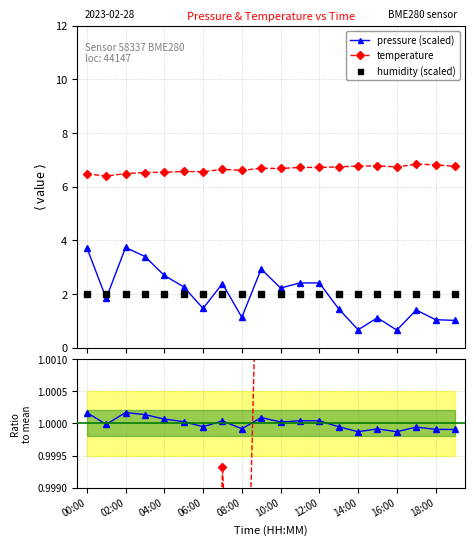

The value of temperature at 19 is 2.0. True or false?

False